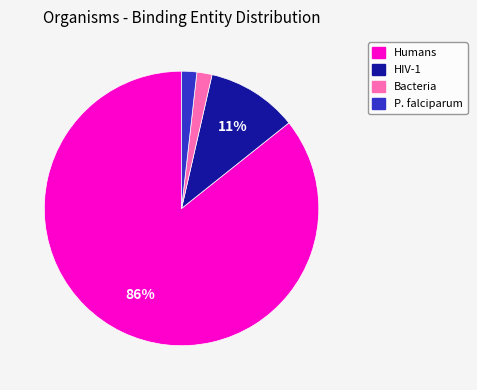

To the nearest percent, what is the combined percentage of HIV-1 and Humans?

96%